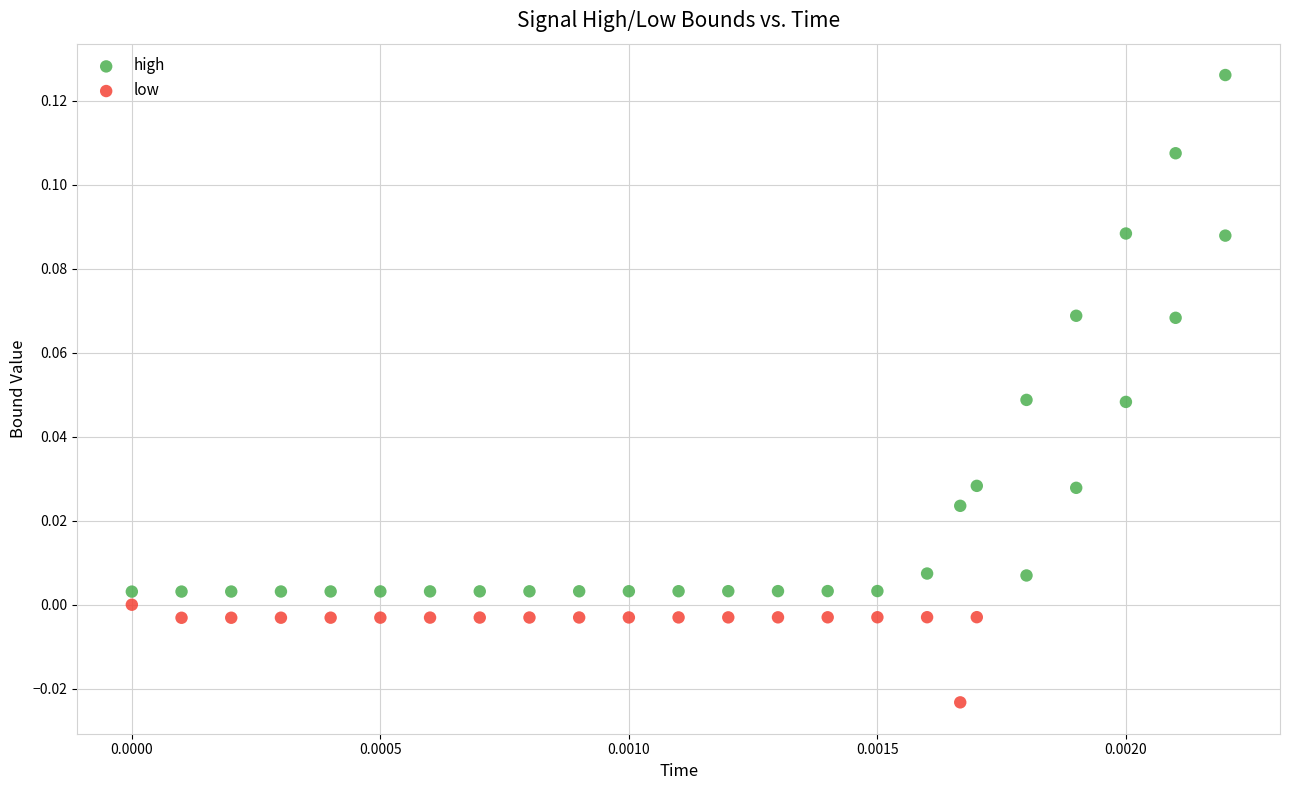

Which series reaches the maximum Y coordinate?

high